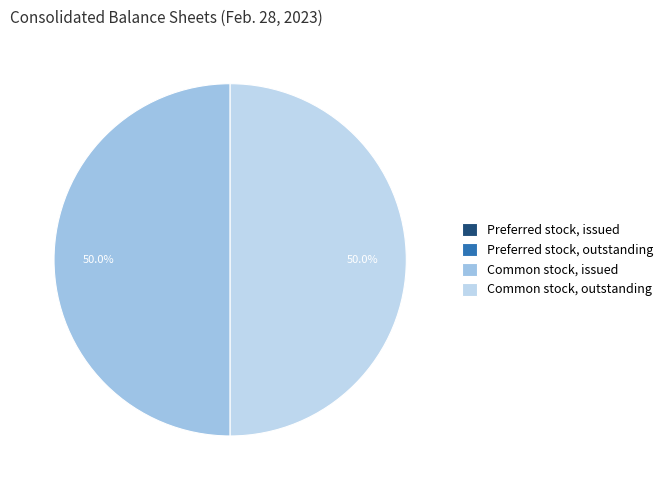

Is there any slice that represents more than half of the pie?

No